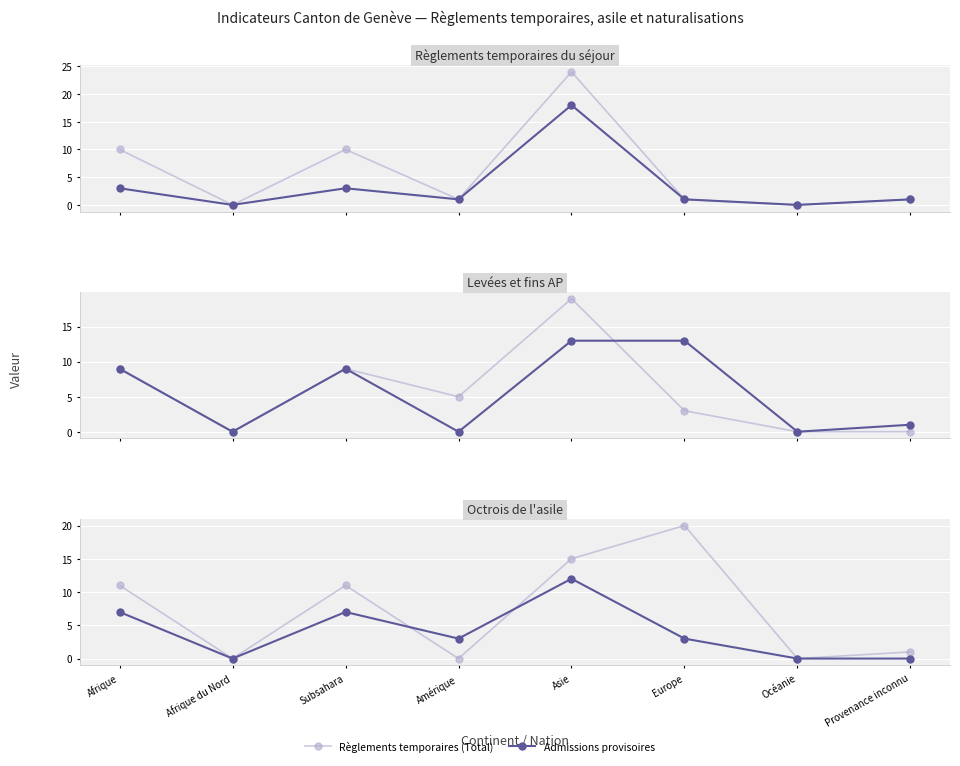

How many values in the Octrois de l'asile (Total) series exceed 11?

2